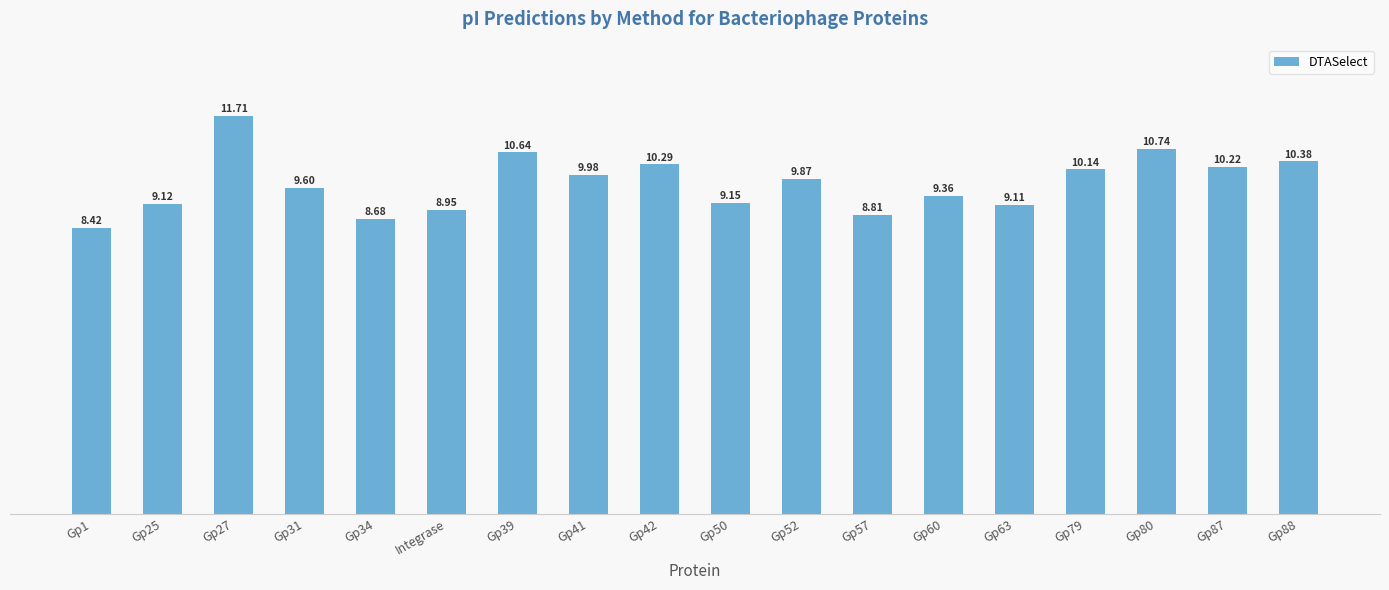

What is the label of the 9th bar from the right?

Gp50